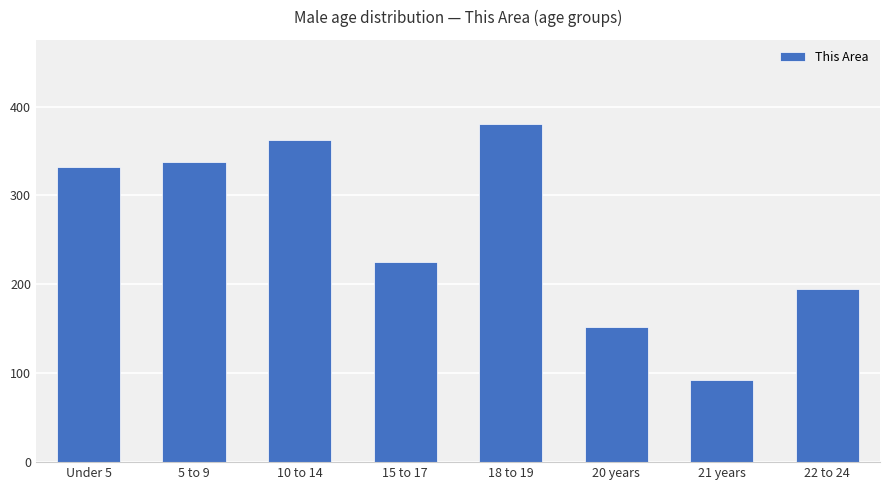

What is the sum of the values at 22 to 24 and 5 to 9?

533